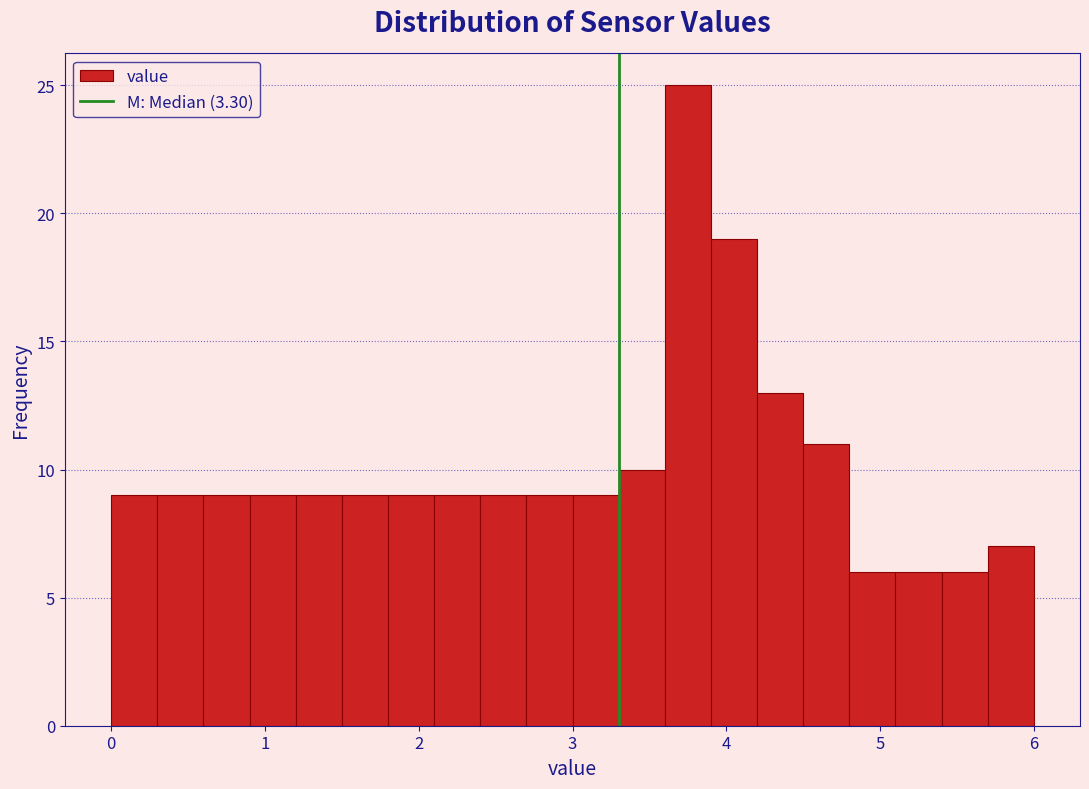

Around what value on the x-axis is the tallest bar? Give the approximate position of its centre, as read against the axis.

3.8